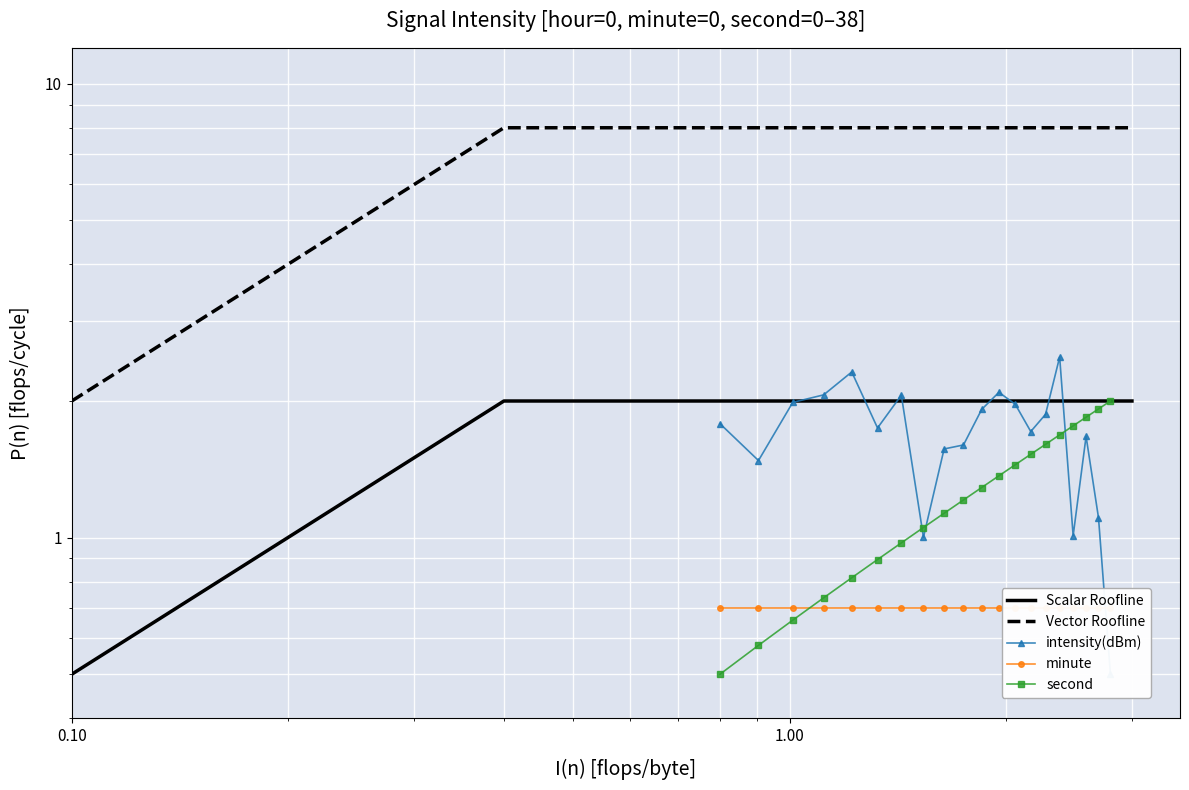

What is the spread (max minus min) of values at 34?

0.2